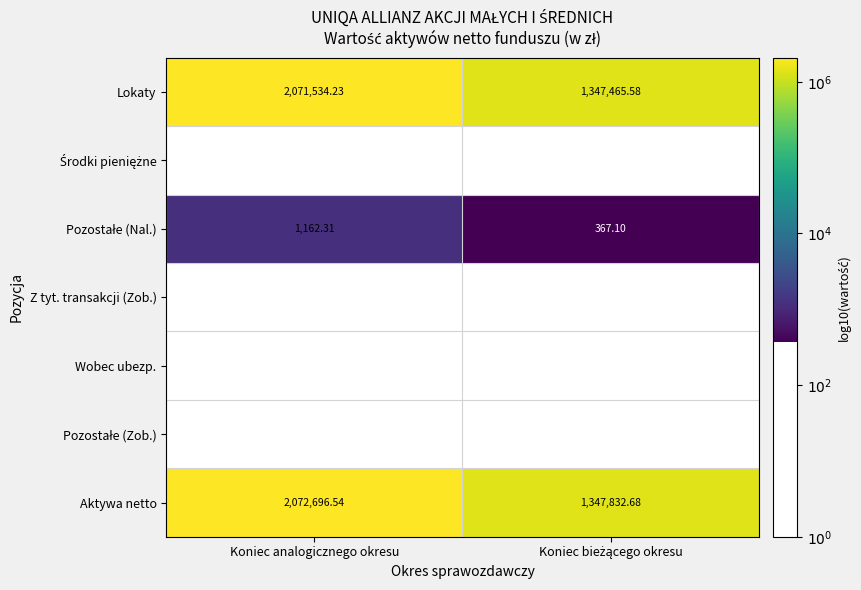

Where does the Lokaty series first go above 2071534?

Koniec analogicznego okresu